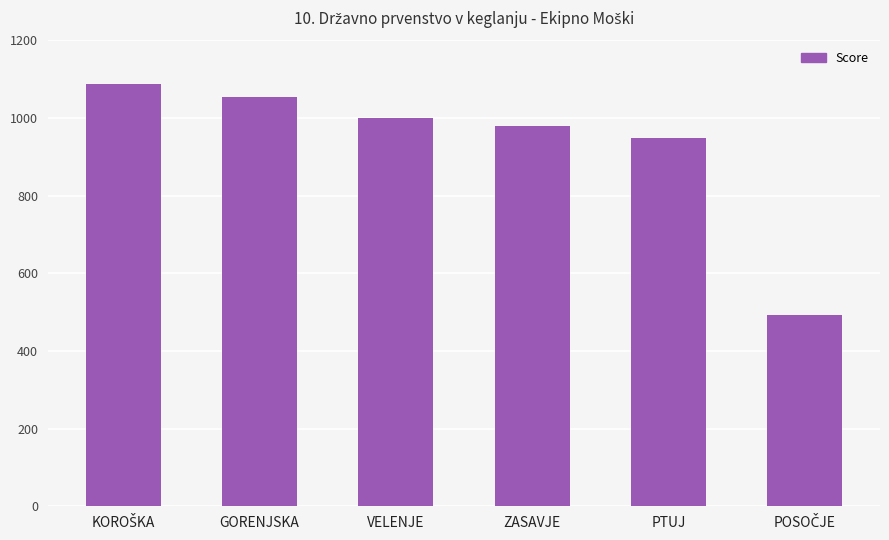

Reading left to right, what are all the values shown in this chart?

1089	1054	1001	979	948	492